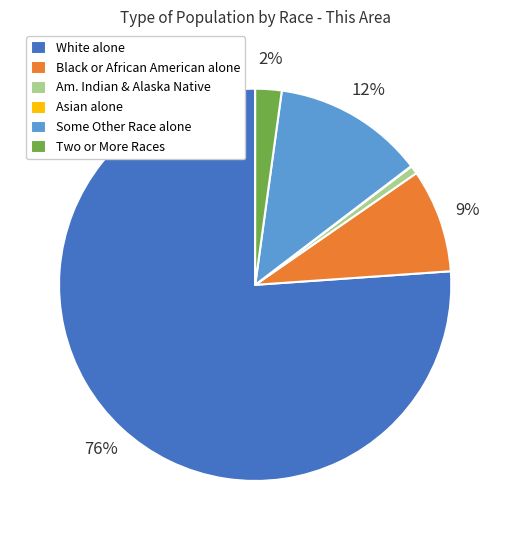

What is the largest slice in the pie chart?

White alone